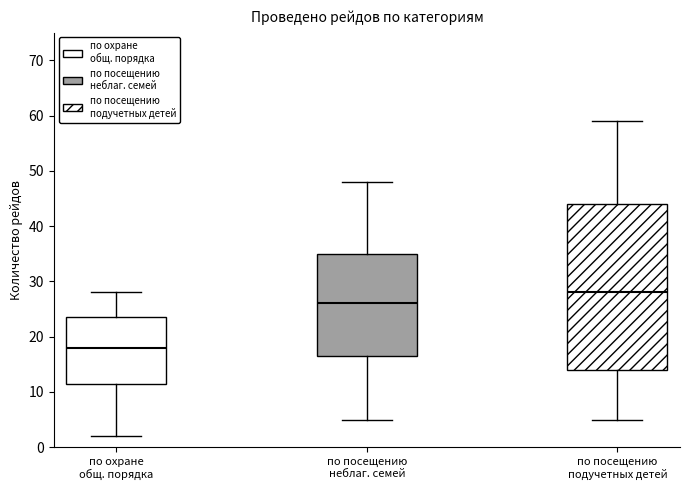

Reading left to right, transcribe this box plot: for each box, give where its median line is, the range the box spans, and where its two whiskers end, as read against the y-axis. The values are not printed on the chart, so give them approximately, as read against the axis.

по охране общ. порядка: median 18, box 12 to 24, whiskers 2 to 28
по посещению неблаг. семей: median 26, box 17 to 35, whiskers 5 to 48
по посещению подучетных детей: median 28, box 14 to 44, whiskers 5 to 59